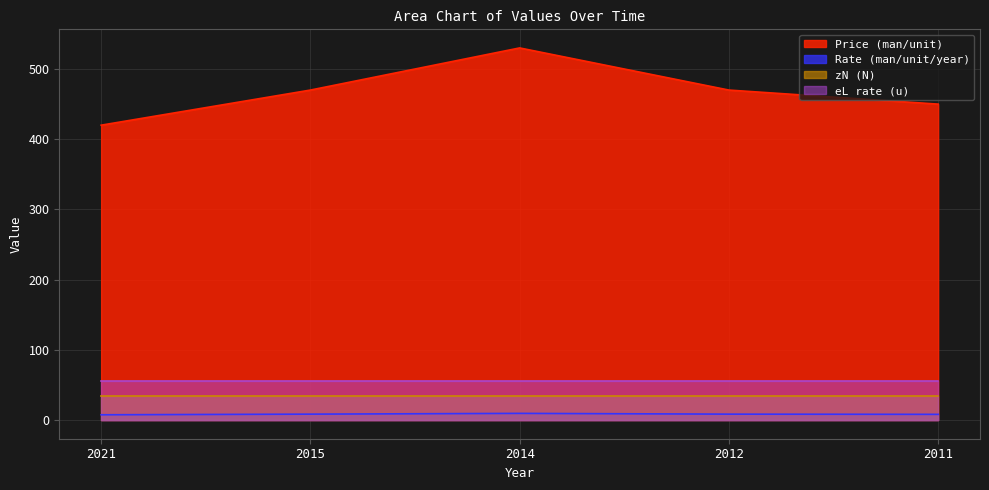

What is the value of the Rate (man/unit/year) point at the 5th from the left?

8.2